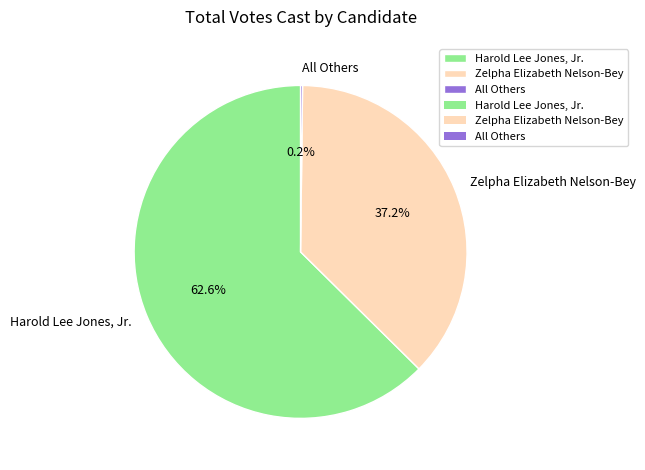

Which slice is the largest?

Harold Lee Jones, Jr.